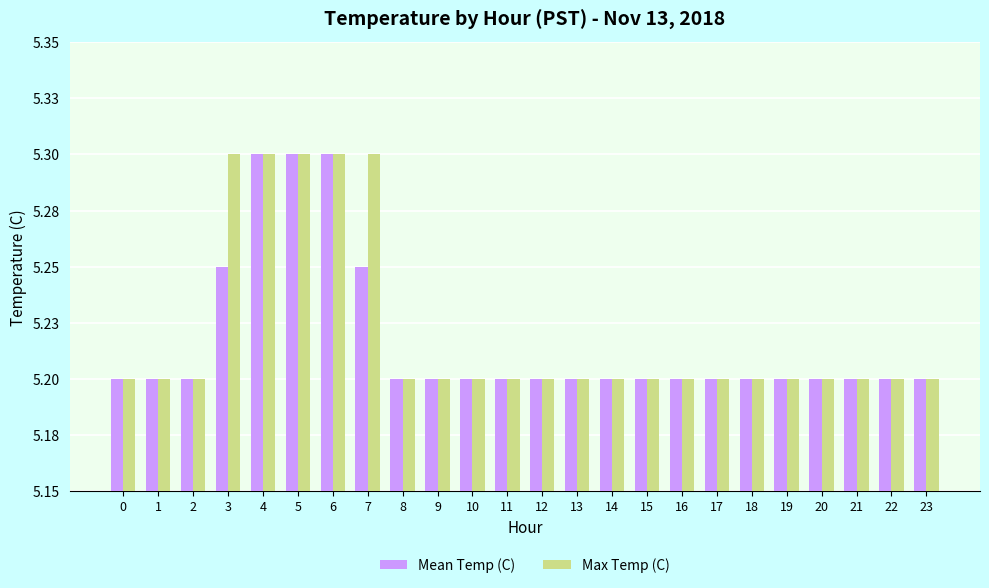

What is the average value of the Max Temp (C) series?

5.2